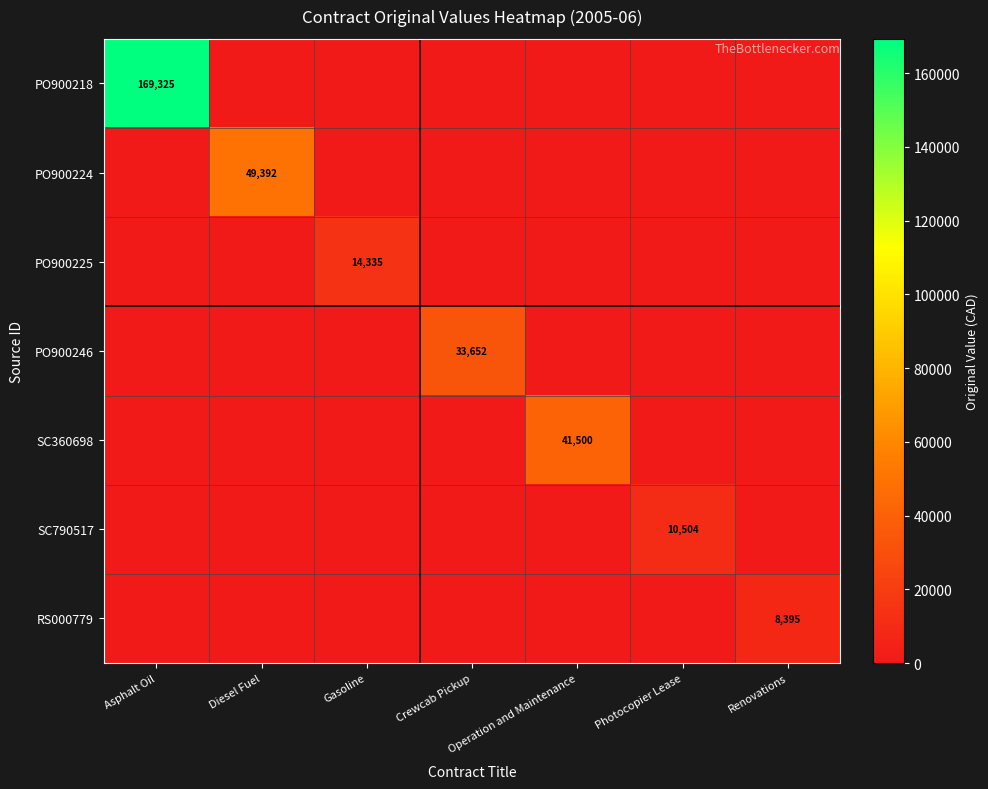

How many series are shown in this chart?

7